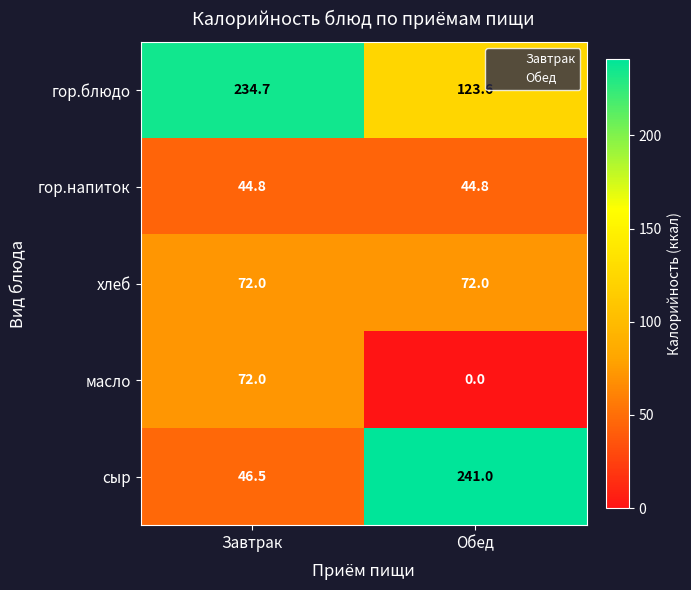

Which category has the lowest value across all series?

Обед